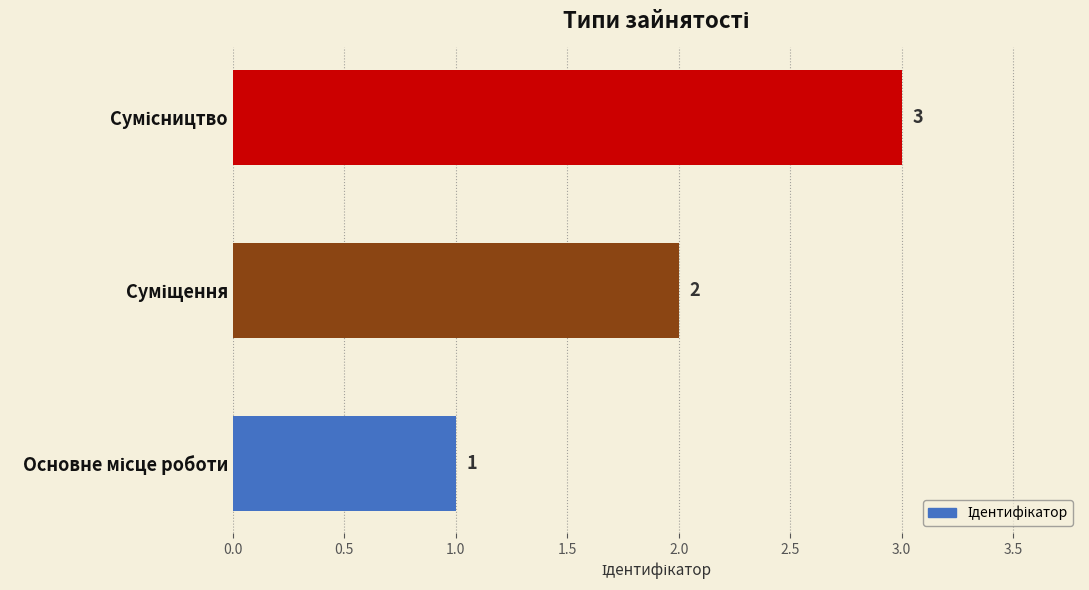

What is the sum of all values?

6